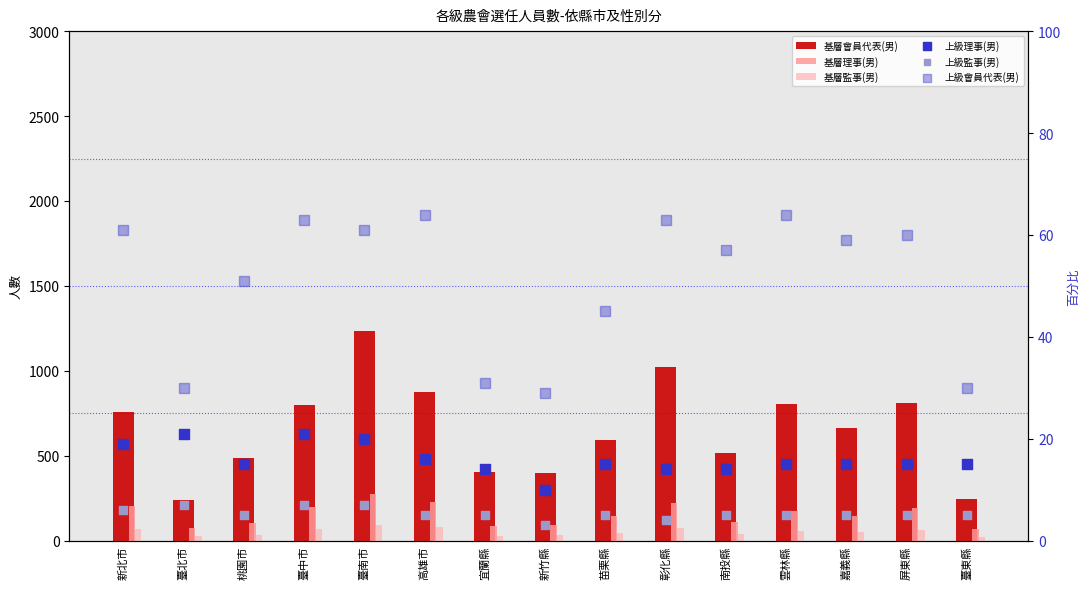

What are all the series names shown in the legend?

基層會員代表(男), 基層理事(男), 基層監事(男), 上級理事(男), 上級監事(男), 上級會員代表(男)